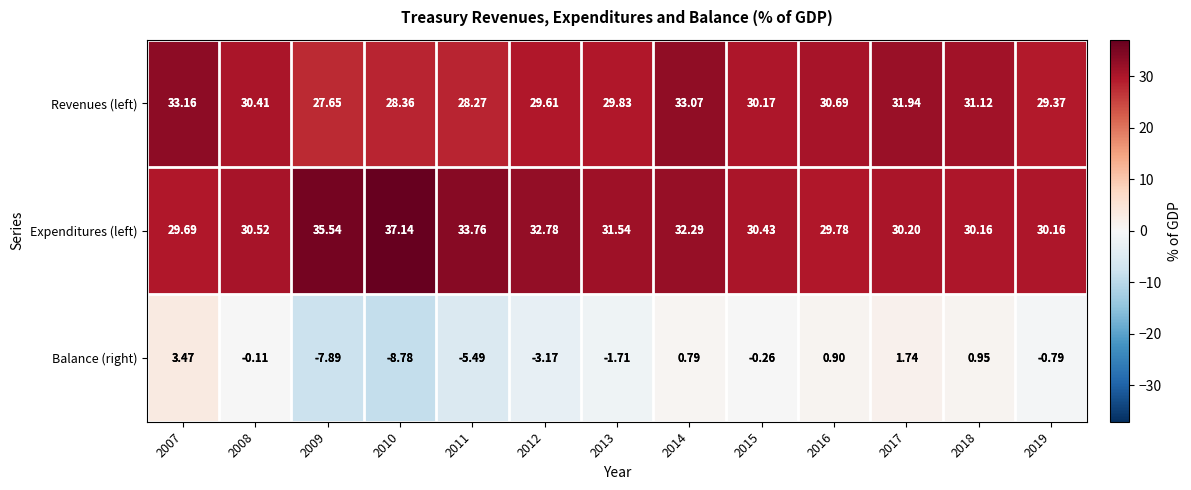

Which series has the largest total across all categories?

Expenditures (left)